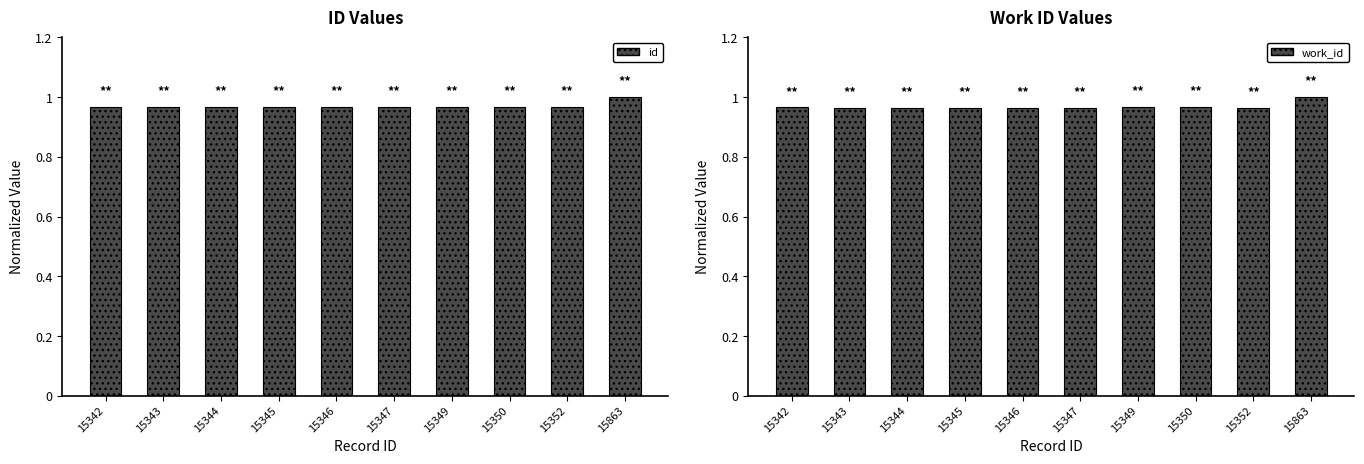

The value of id at 15346 is 1.0. True or false?

True